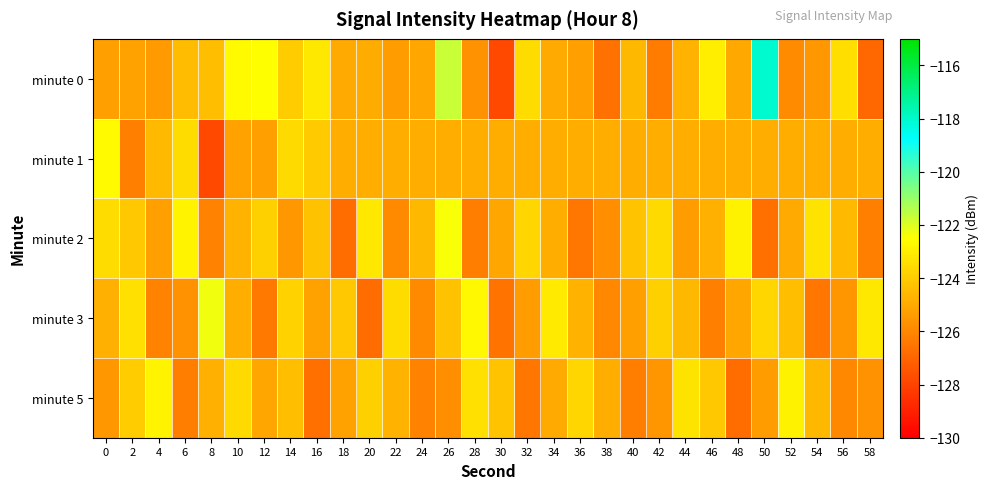

Count the number of categories in the chart.

30